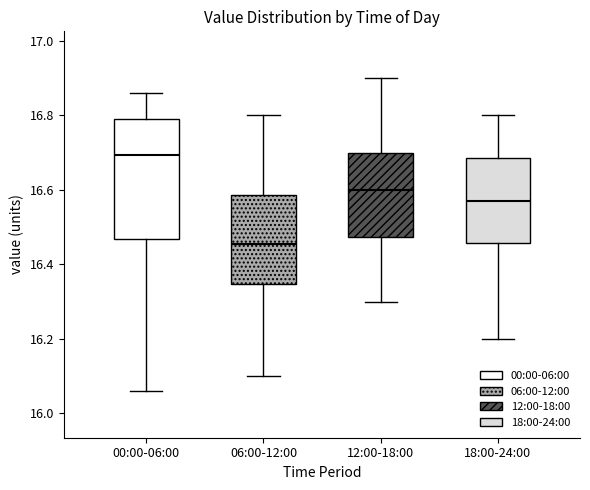

Which box has the highest median line?

00:00-06:00